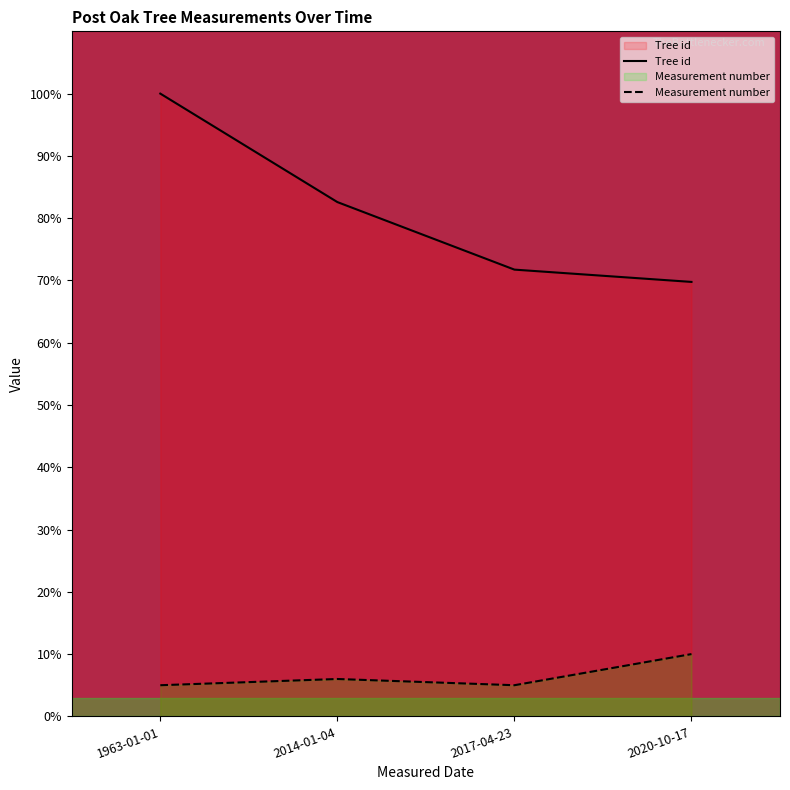

Is it true that Tree id equals 131.6 at 1963-01-01?

False